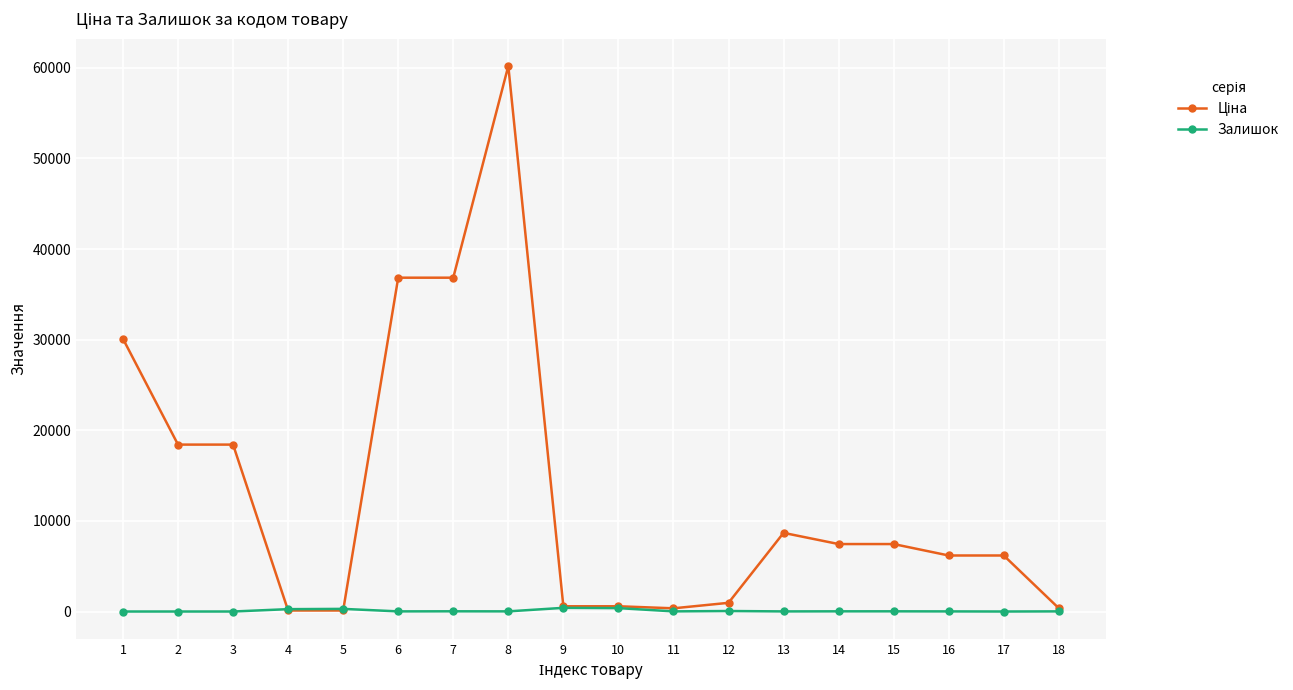

What is the maximum value shown in the chart?

60205.6